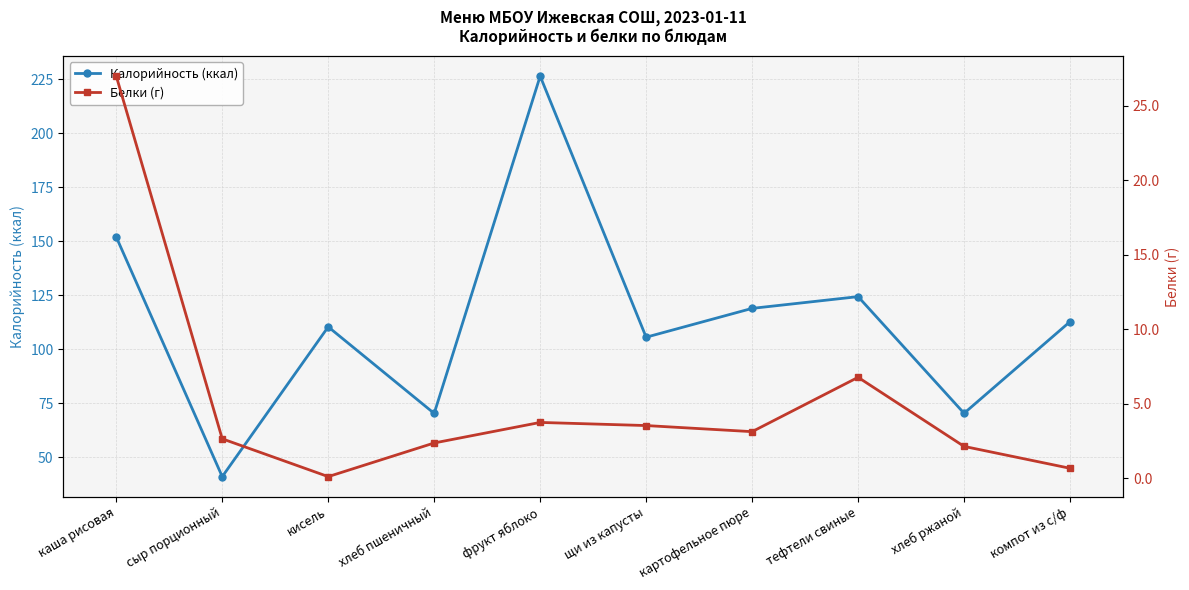

At how many categories does at least one series exceed 65?

9